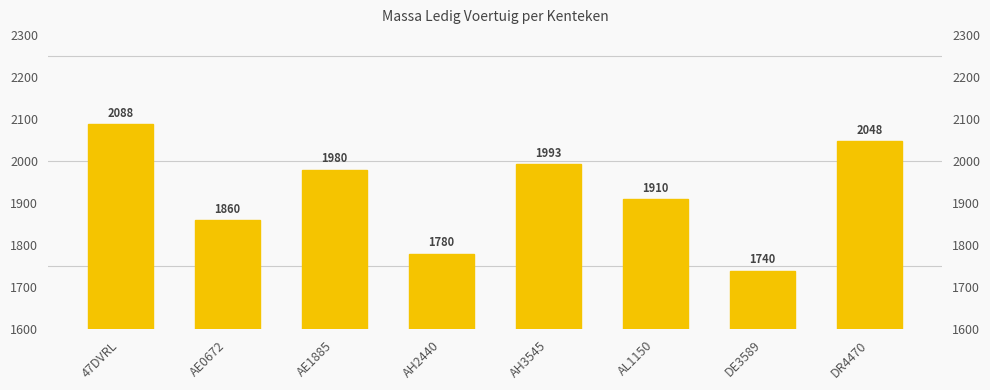

True or false: the data shows 1138 at DE3589.

False